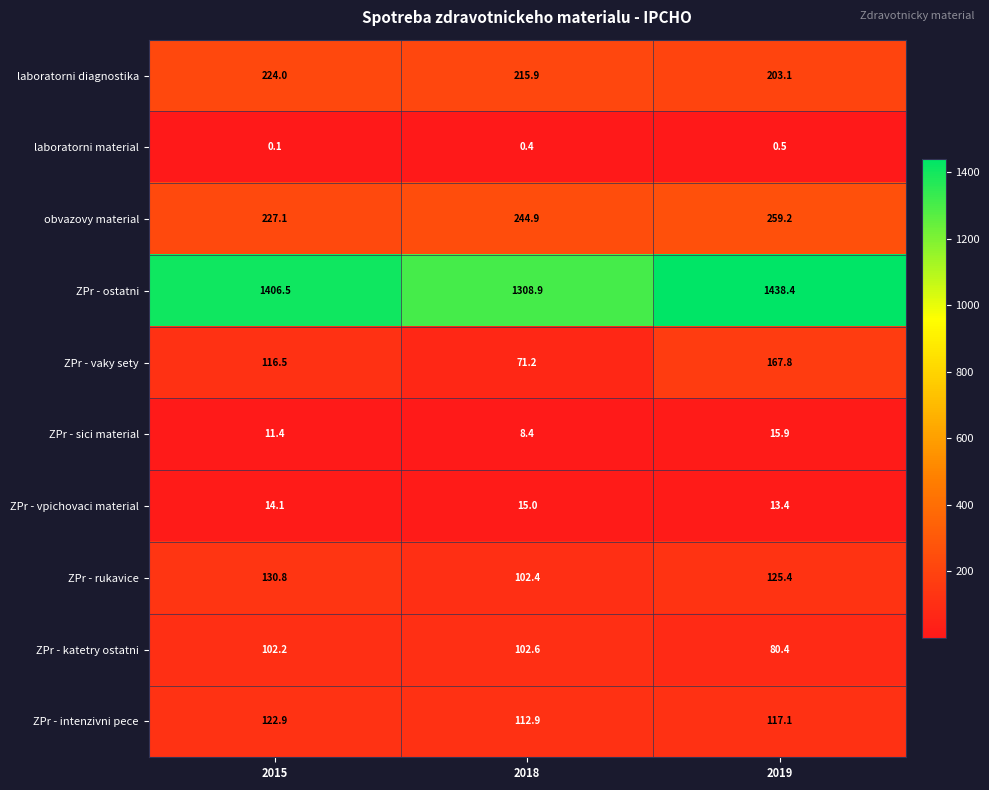

Reading left to right, transcribe all the data shown in this chart.

laboratorni diagnostika: 224.0	215.9	203.1
laboratorni material: 0.1	0.4	0.5
obvazovy material: 227.1	244.9	259.2
ZPr - ostatni: 1406.5	1308.9	1438.4
ZPr - vaky sety: 116.5	71.2	167.8
ZPr - sici material: 11.4	8.4	15.9
ZPr - vpichovaci material: 14.1	15.0	13.4
ZPr - rukavice: 130.8	102.4	125.4
ZPr - katetry ostatni: 102.2	102.6	80.4
ZPr - intenzivni pece: 122.9	112.9	117.1